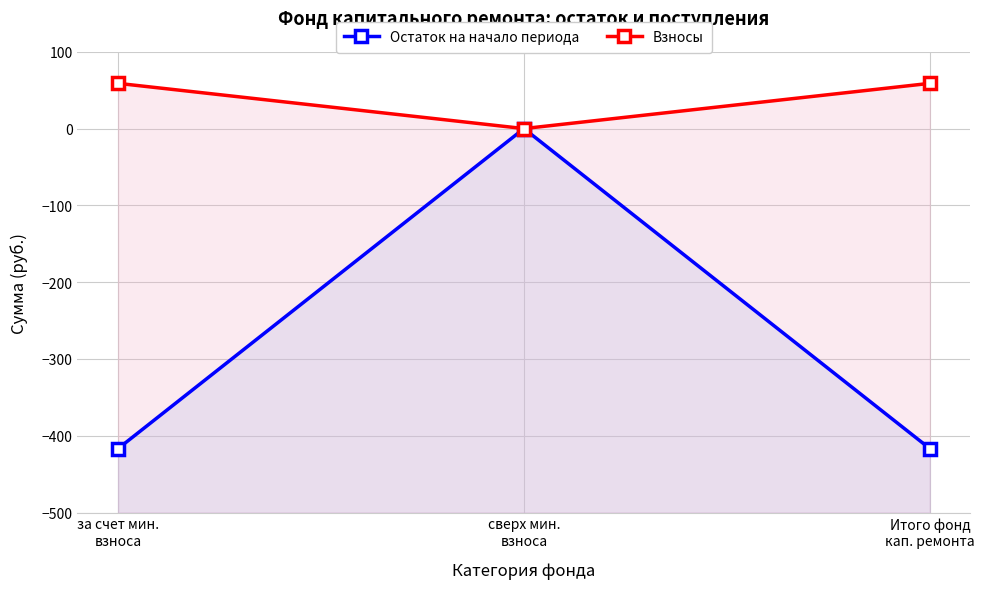

Is the value of Остаток на начало периода at Итого фонд
кап. ремонта greater than the value of Взносы at за счет мин.
взноса?

No